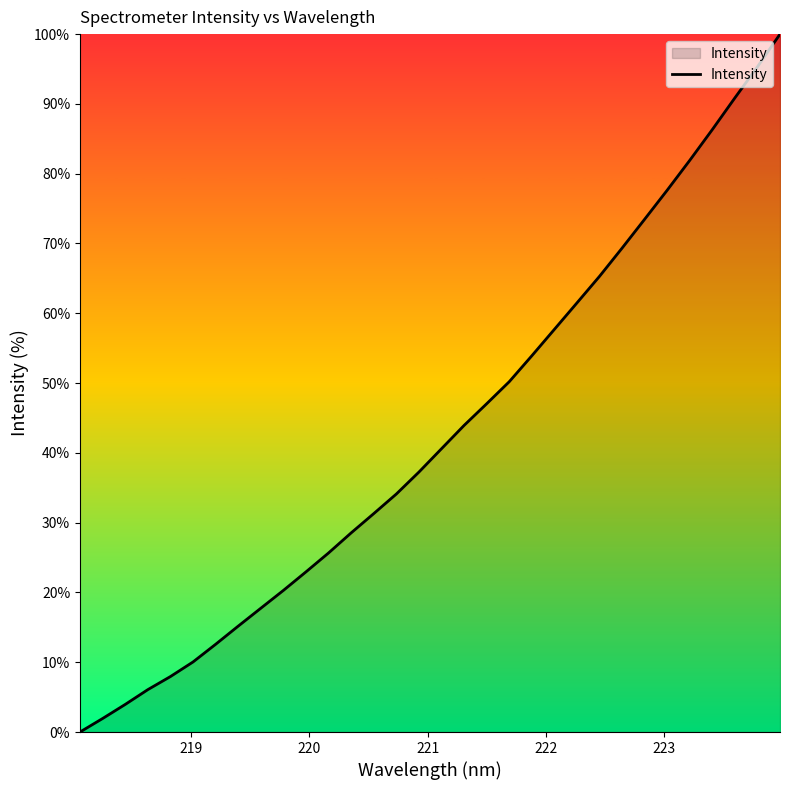

What is the difference between the maximum and minimum values?

100.0